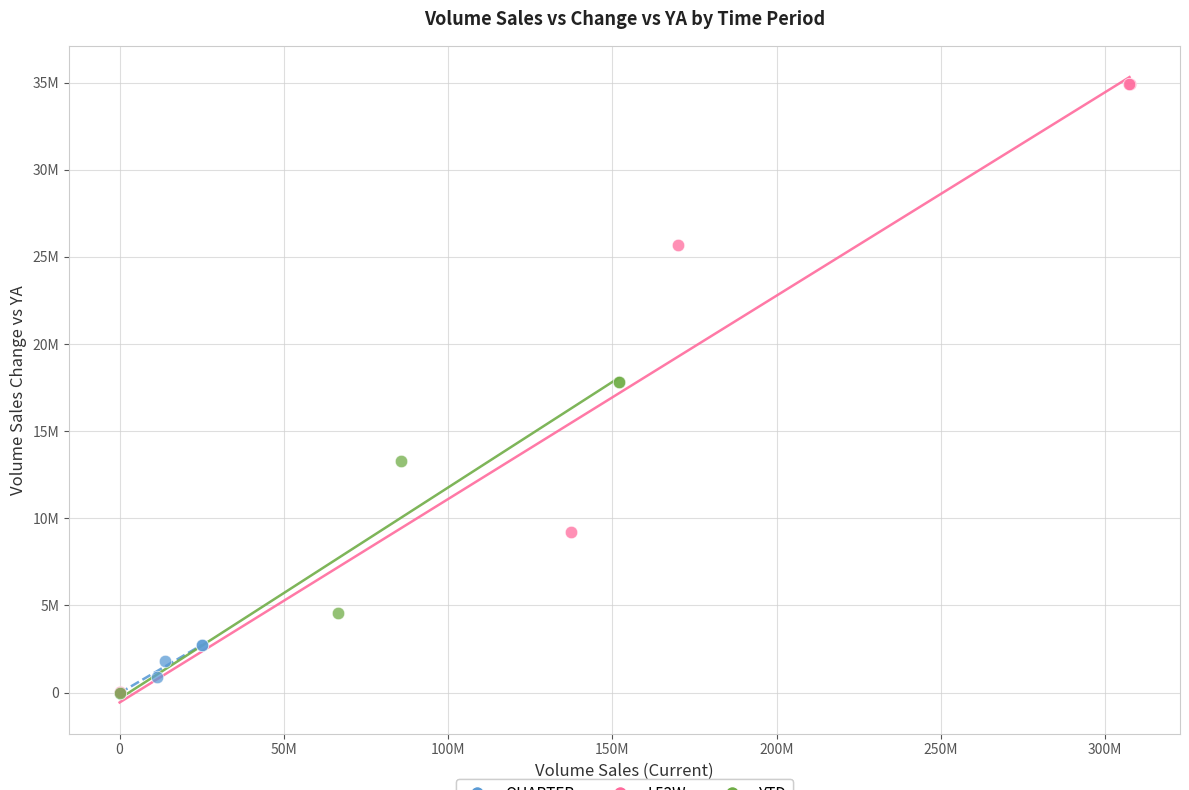

Which series contains the highest Y value?

L52W